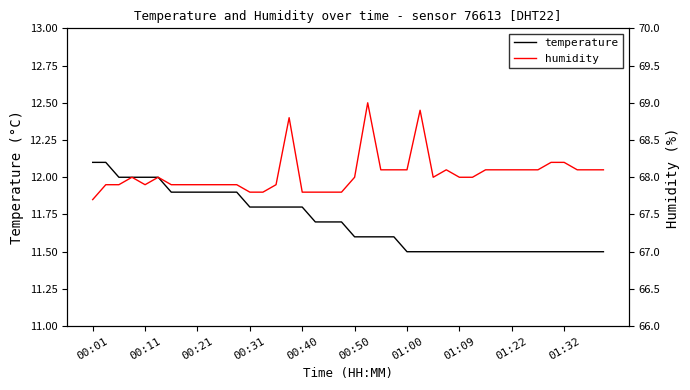

What is the maximum value for temperature?

12.1